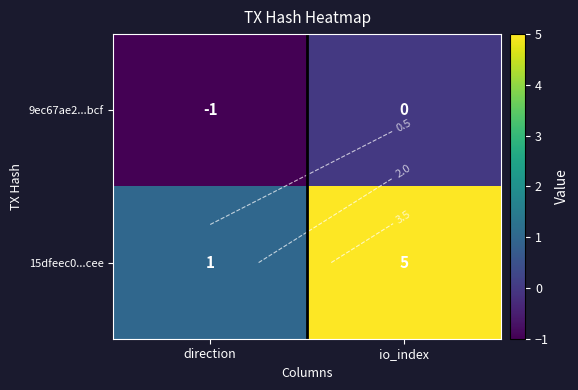

How many negative values does the 9ec67ae2...bcf series have?

1